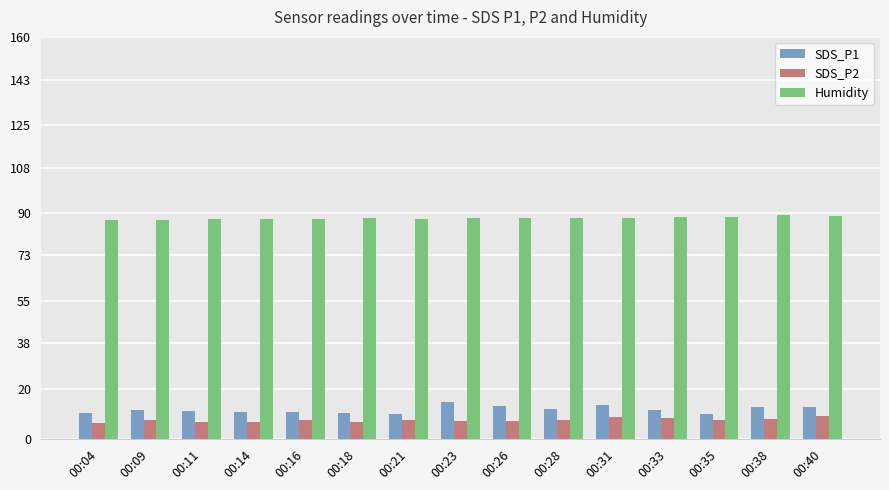

Is it true that Humidity equals 152.6 at 00:33?

False